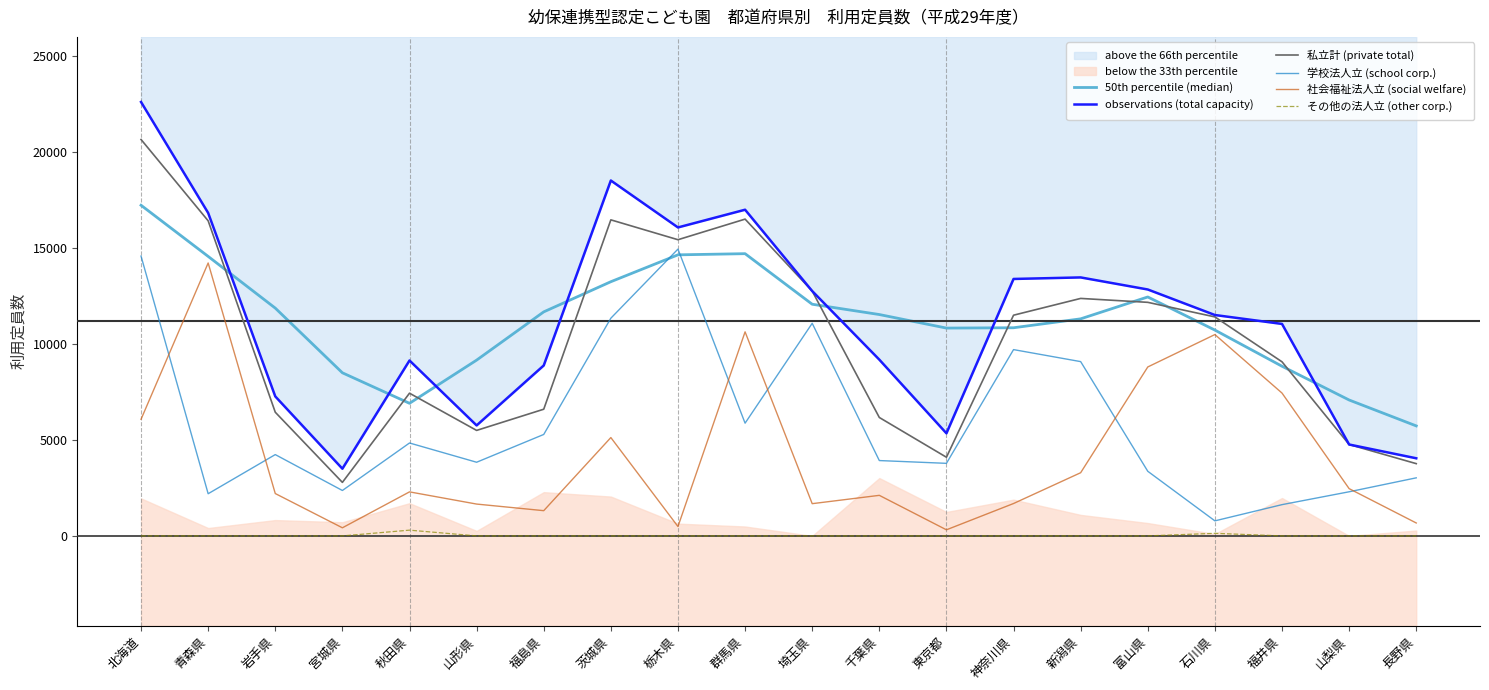

True or false: 社会福祉法人立 (social welfare) and 50th percentile (median) intersect in this chart.

False